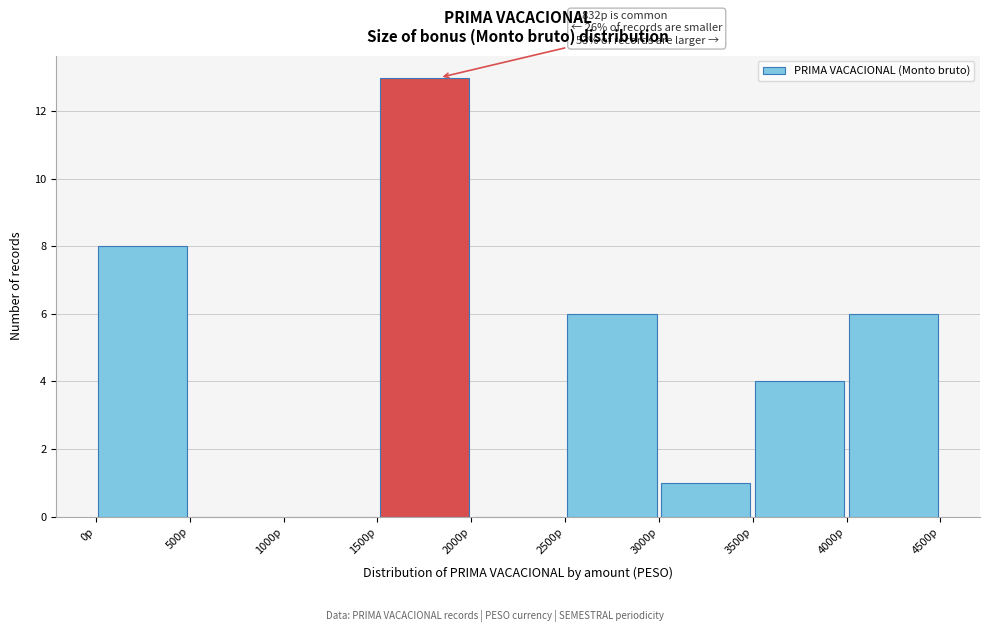

Over which range of the x-axis is the bar tallest?

1500 to 2000